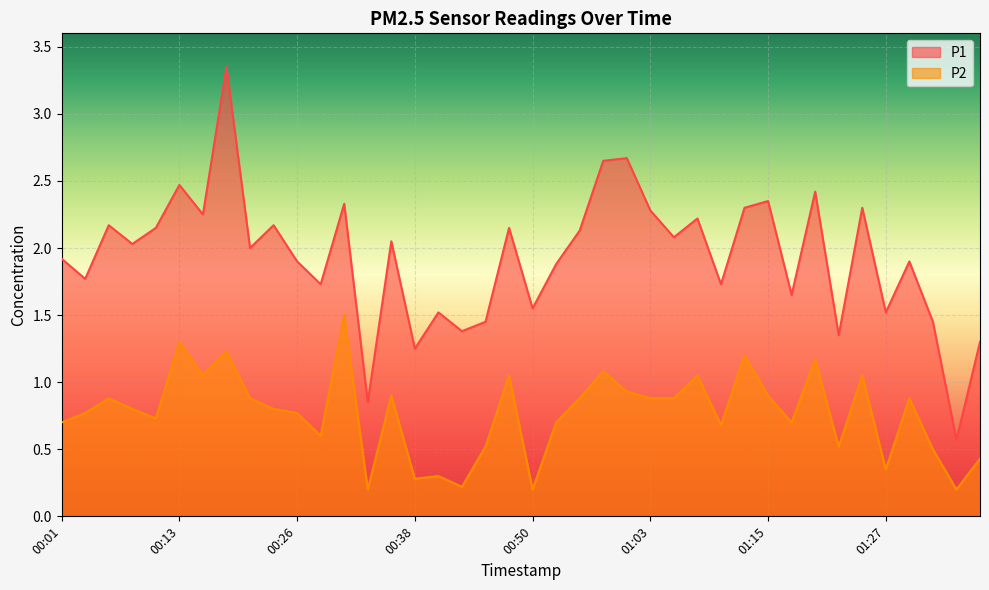

Rank the series at 00:11 from lowest to highest value.

P2, P1